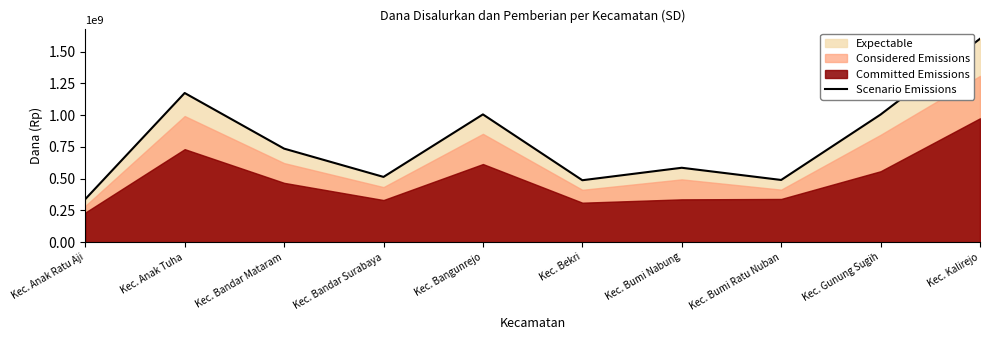

Rank the categories by value from highest to lowest.

Kec. Kalirejo, Kec. Anak Tuha, Kec. Bangunrejo, Kec. Gunung Sugih, Kec. Bandar Mataram, Kec. Bumi Nabung, Kec. Bandar Surabaya, Kec. Bumi Ratu Nuban, Kec. Bekri, Kec. Anak Ratu Aji